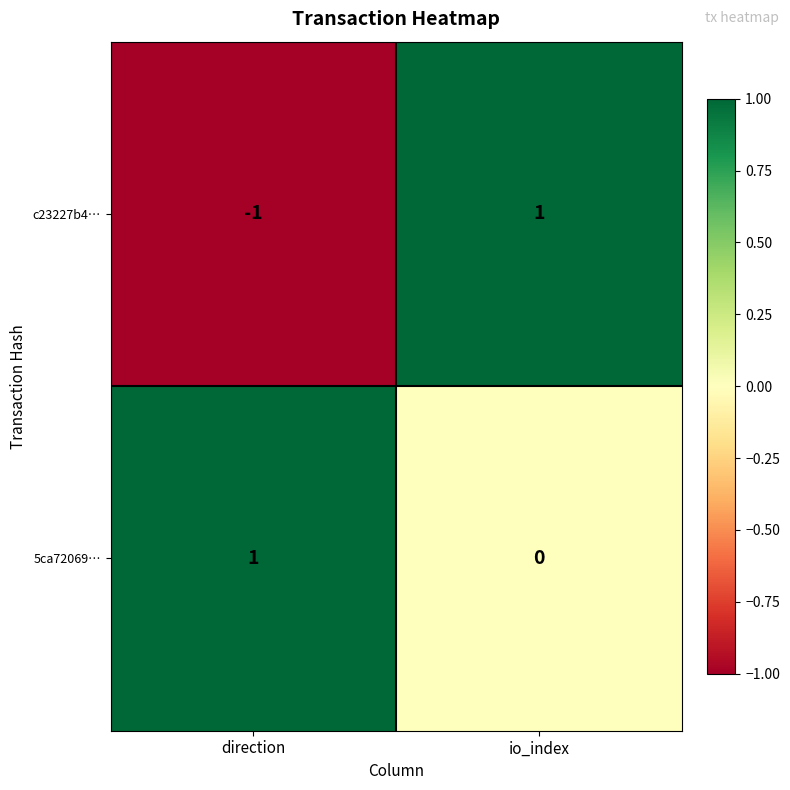

Count the number of data series in this chart.

2